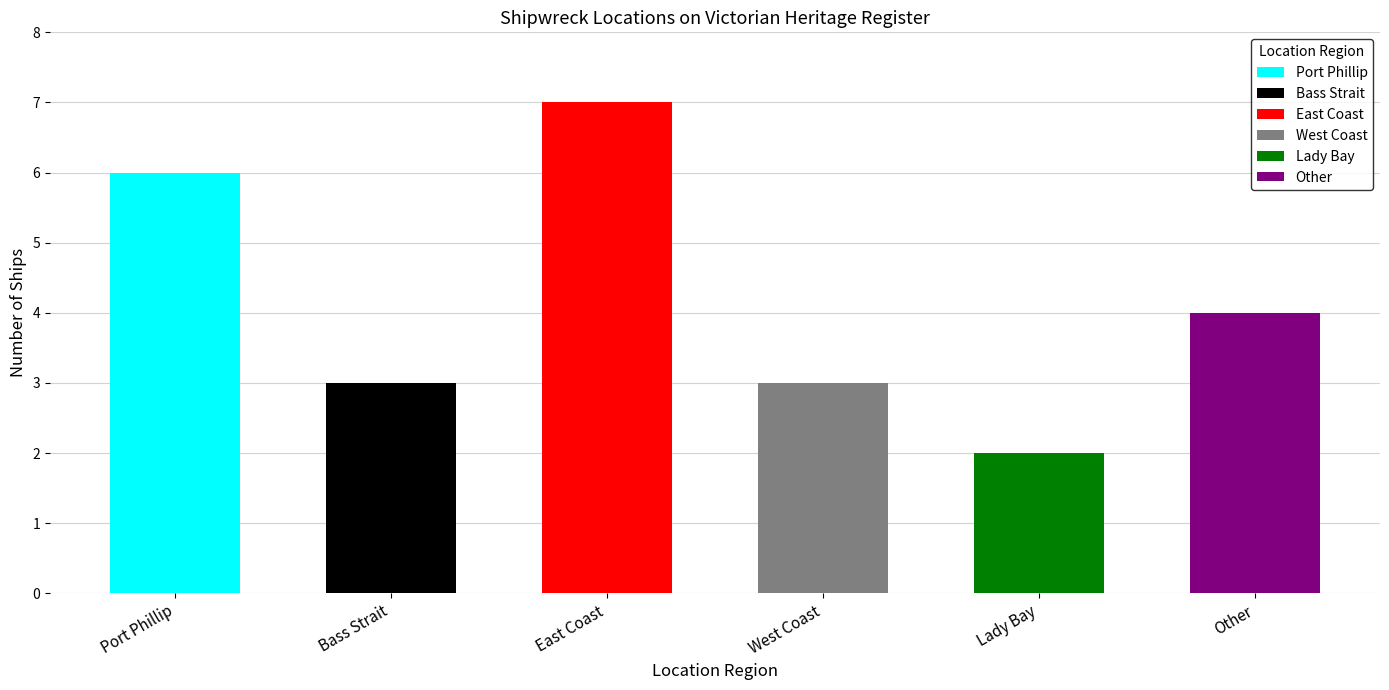

What is the value of the 5th bar from the left?

2